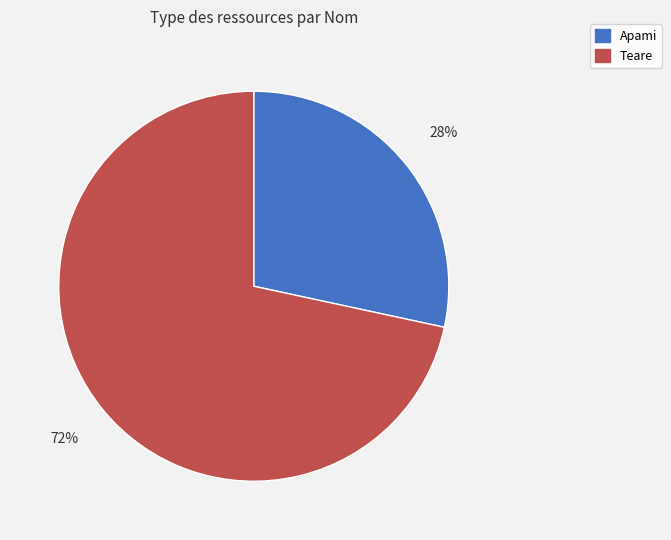

Approximately how many times larger is the value at Apami compared to Teare?

0.4